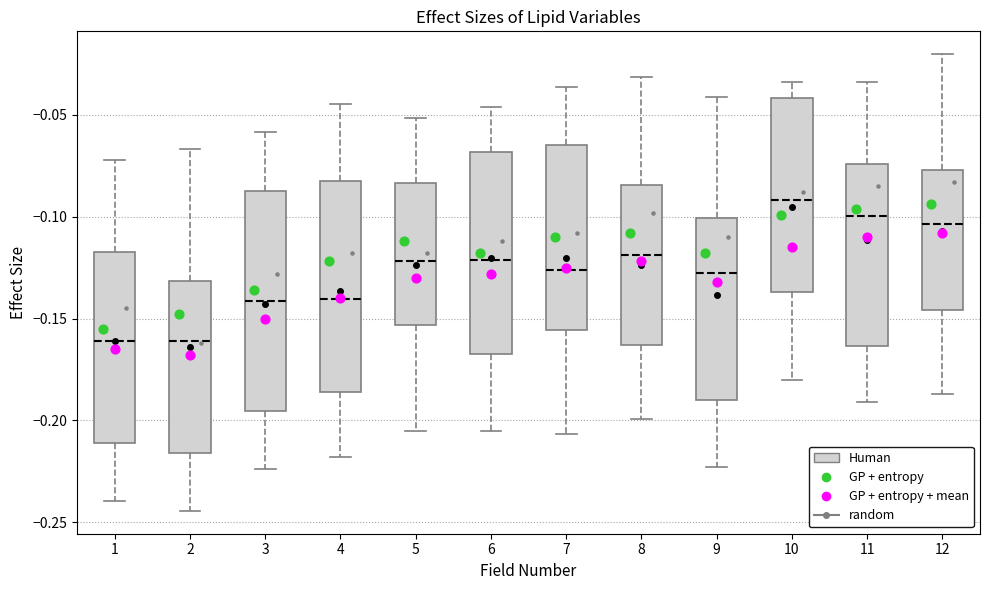

Reading left to right, transcribe this box plot: for each box, give where its median line is, the range the box spans, and where its two whiskers end, as read against the y-axis. The values are not printed on the chart, so give them approximately, as read against the axis.

1: median -0.160, box -0.210 to -0.115, whiskers -0.240 to -0.070
2: median -0.160, box -0.215 to -0.130, whiskers -0.245 to -0.065
3: median -0.140, box -0.195 to -0.085, whiskers -0.225 to -0.060
4: median -0.140, box -0.185 to -0.085, whiskers -0.220 to -0.045
5: median -0.120, box -0.155 to -0.085, whiskers -0.205 to -0.050
6: median -0.120, box -0.170 to -0.070, whiskers -0.205 to -0.045
7: median -0.125, box -0.155 to -0.065, whiskers -0.205 to -0.035
8: median -0.120, box -0.165 to -0.085, whiskers -0.200 to -0.030
9: median -0.125, box -0.190 to -0.100, whiskers -0.225 to -0.040
10: median -0.090, box -0.135 to -0.040, whiskers -0.180 to -0.035
11: median -0.100, box -0.165 to -0.075, whiskers -0.190 to -0.035
12: median -0.105, box -0.145 to -0.075, whiskers -0.185 to -0.020